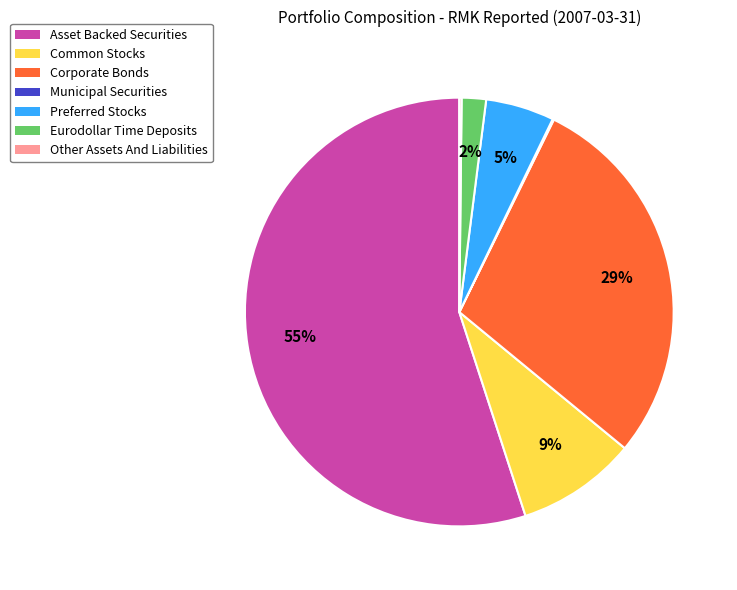

To the nearest percent, what is the average slice percentage?

14%